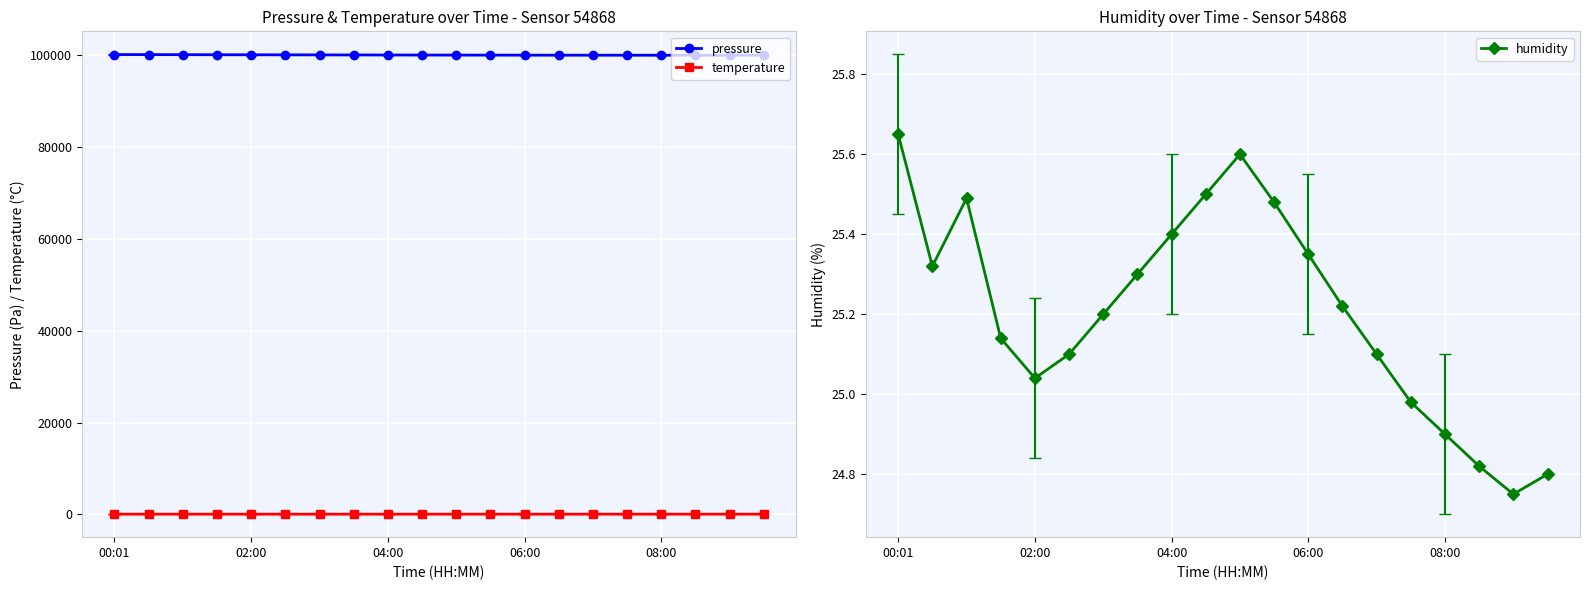

What is the lowest value of the pressure series?

100039.0